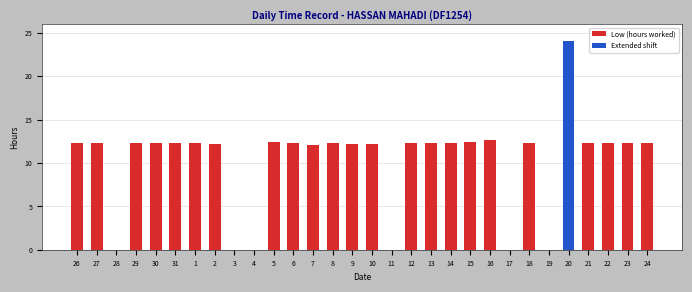

What is the greatest value displayed?

24.0